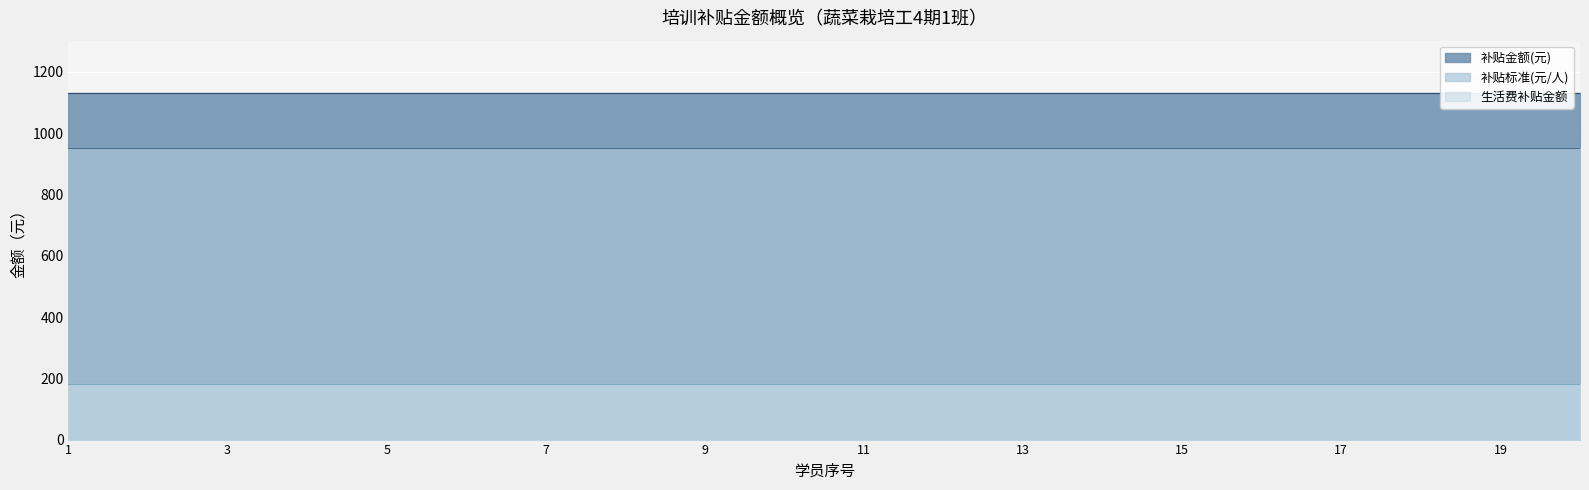

Reading left to right, list all the values displayed in this chart.

补贴标准(元/人): 1=952	2=952	3=952	4=952	5=952	6=952	7=952	8=952	9=952	10=952	11=952	12=952	13=952	14=952	15=952	16=952	17=952	18=952	19=952	20=952
生活费补贴金额: 1=180	2=180	3=180	4=180	5=180	6=180	7=180	8=180	9=180	10=180	11=180	12=180	13=180	14=180	15=180	16=180	17=180	18=180	19=180	20=180
补贴金额(元): 1=1132	2=1132	3=1132	4=1132	5=1132	6=1132	7=1132	8=1132	9=1132	10=1132	11=1132	12=1132	13=1132	14=1132	15=1132	16=1132	17=1132	18=1132	19=1132	20=1132